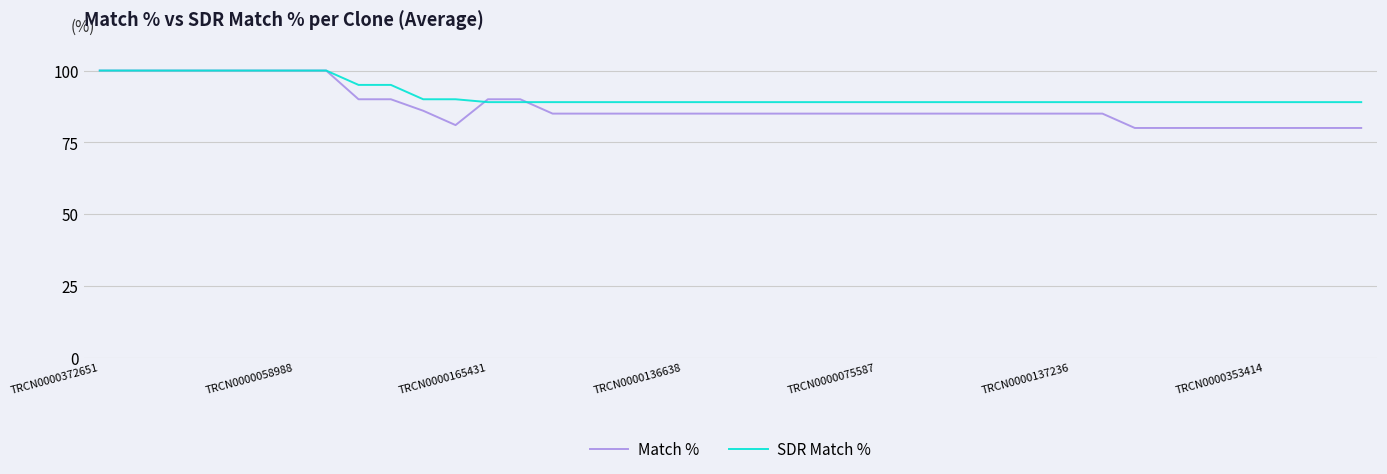

Which series has the widest spread of values?

Match %